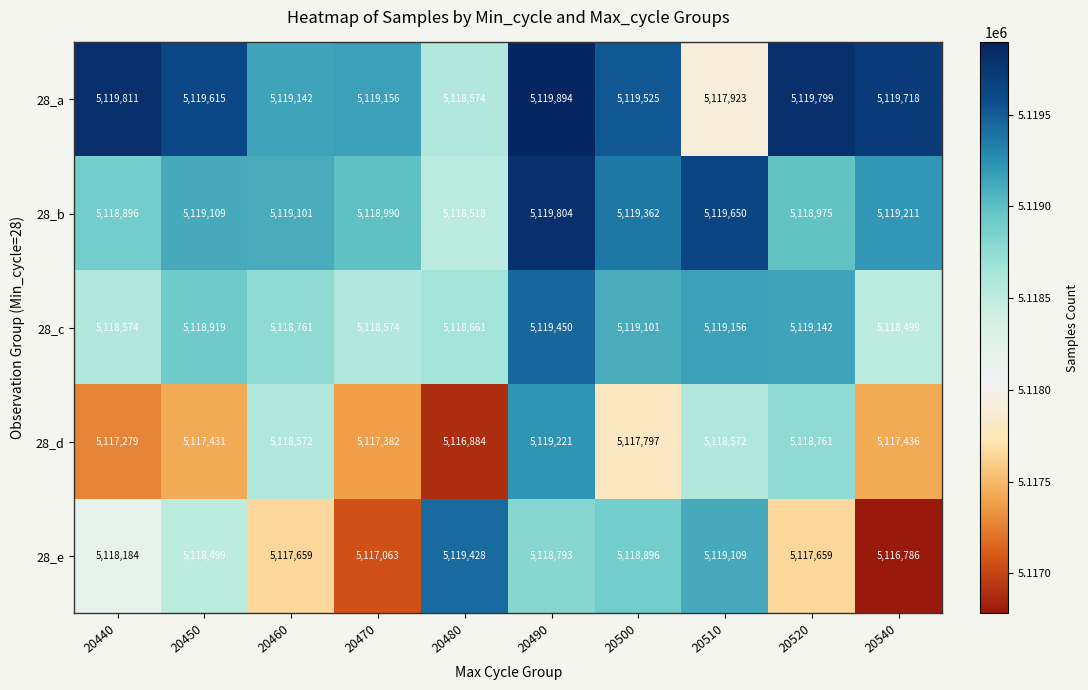

What is the maximum value shown in the chart?

5119894